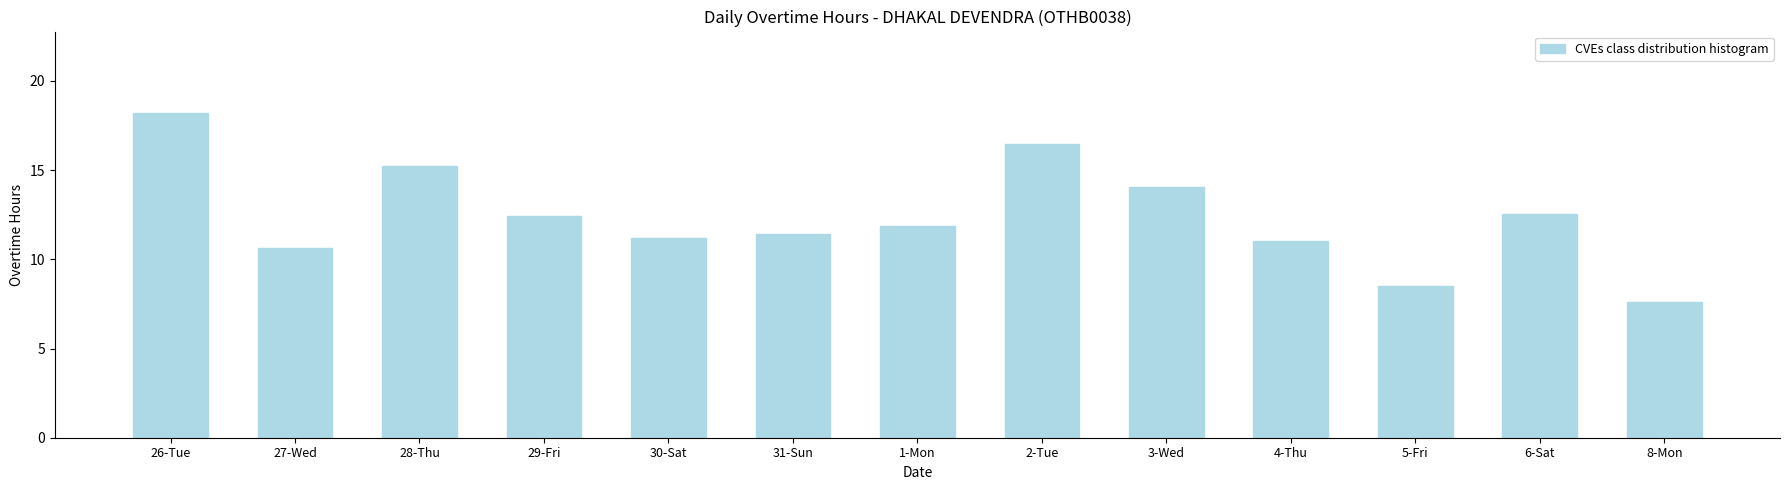

What is the label of the 3rd bar from the right?

5-Fri